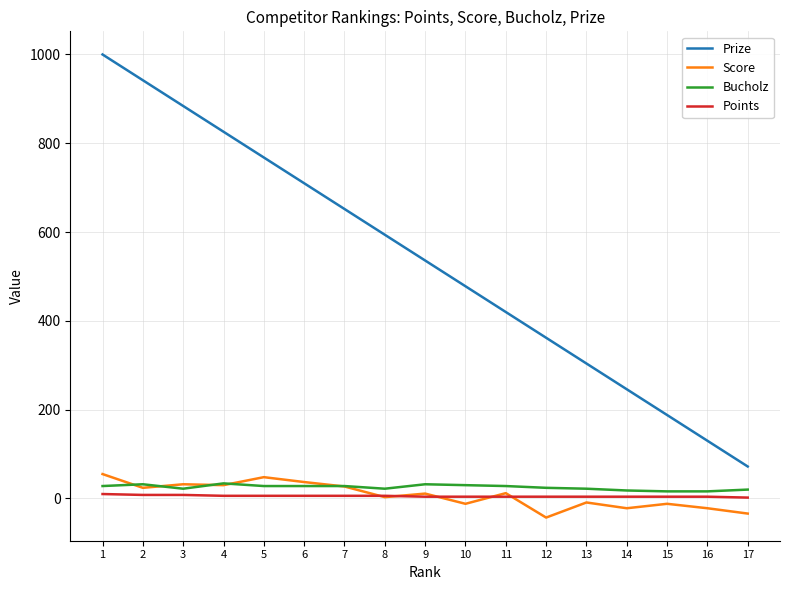

At which category does the chart reach its peak across all series?

1